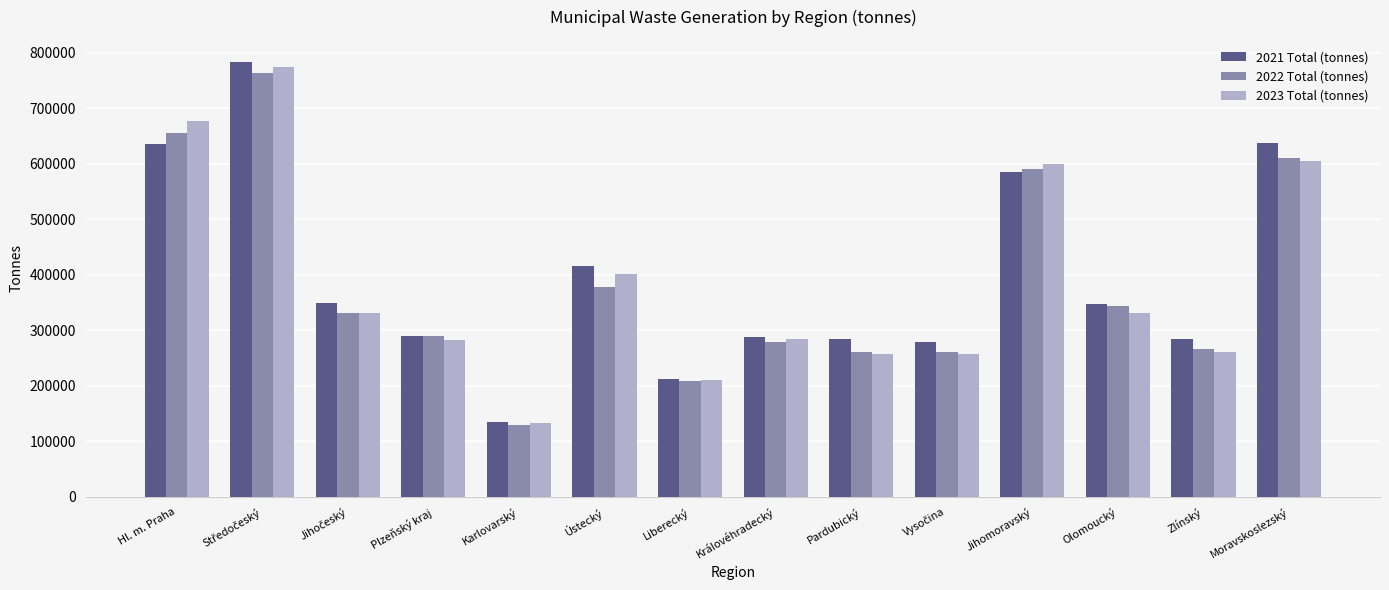

What is the spread (max minus min) of values at Ústecký?

38377.1